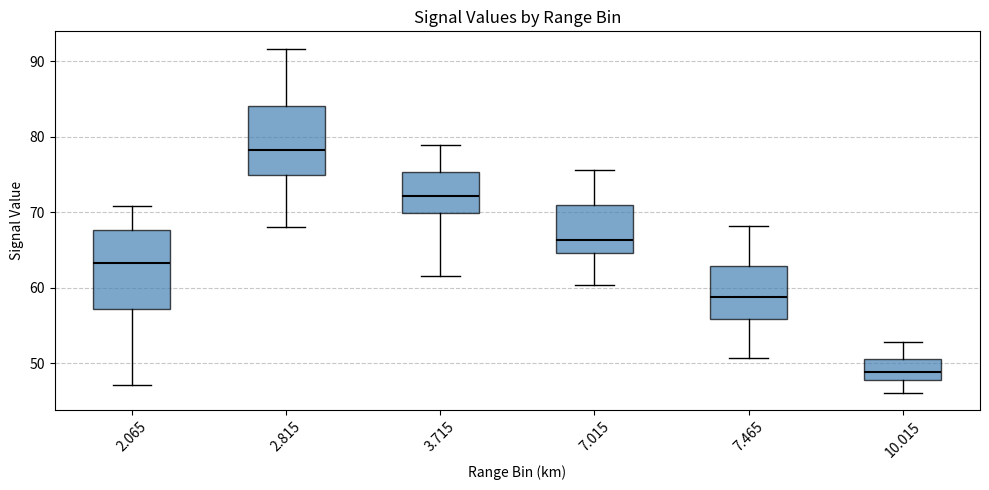

Which box has the lowest median line?

10.015